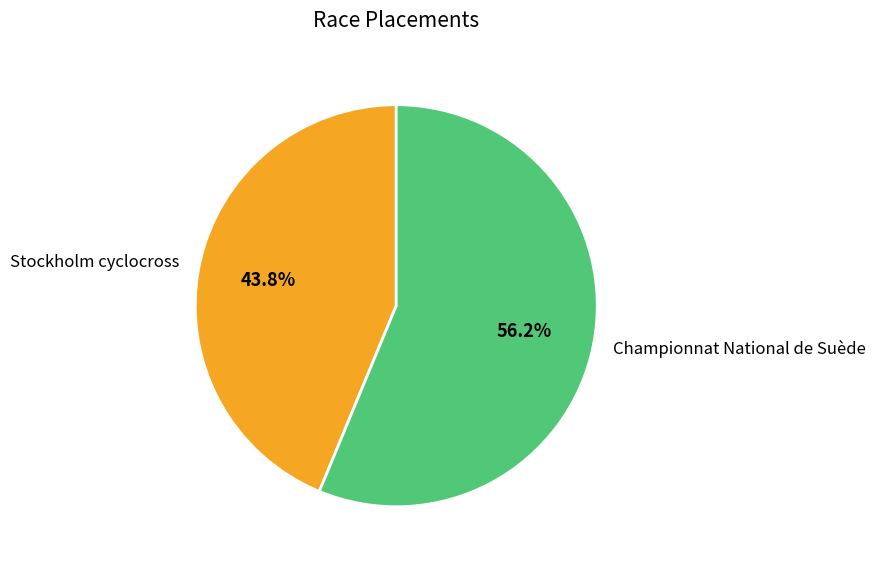

To the nearest percent, what portion does Stockholm cyclocross represent?

44%